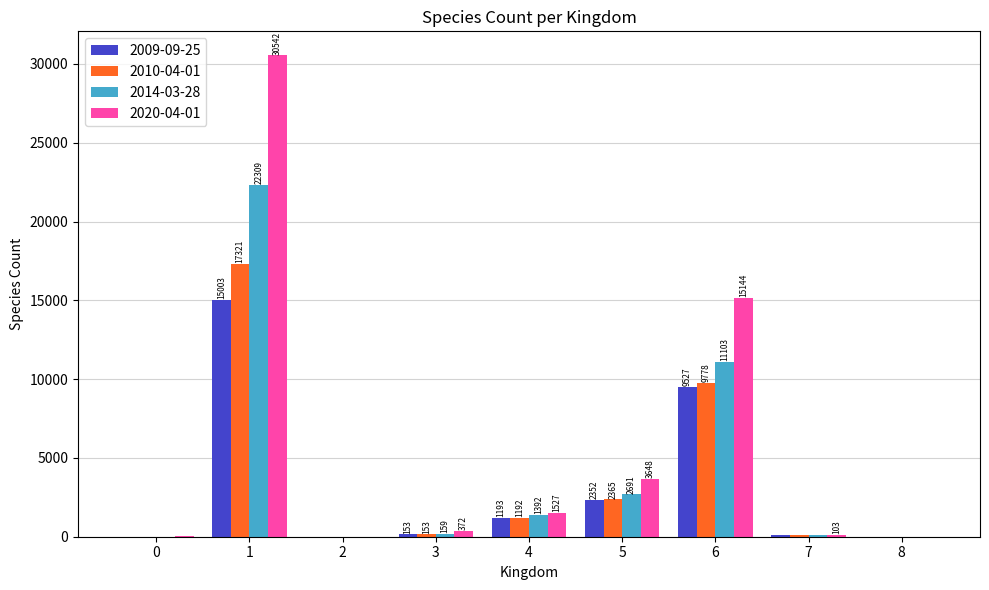

The 2010-04-01 series shows 7 at 2. True or false?

True